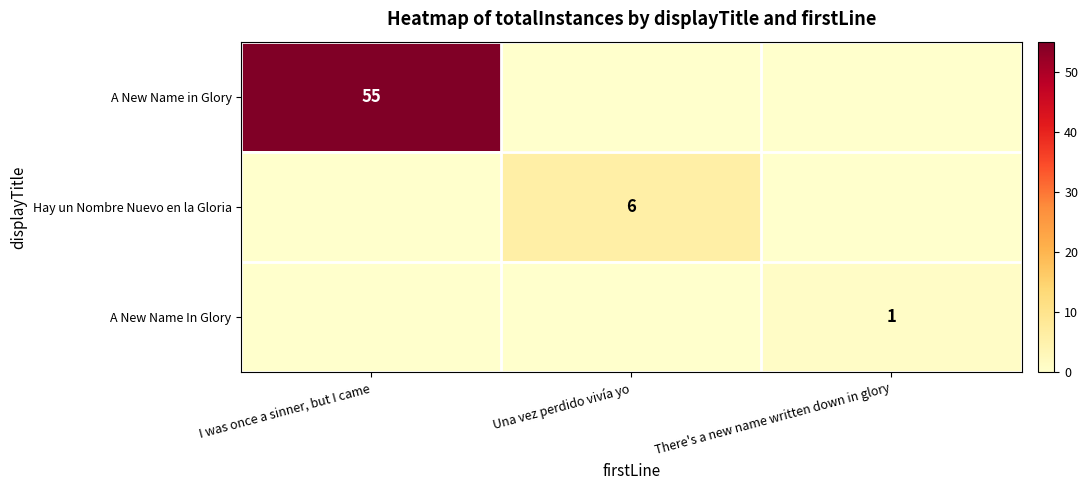

True or false: A New Name in Glory has a value of 55 at I was once a sinner, but I came.

True